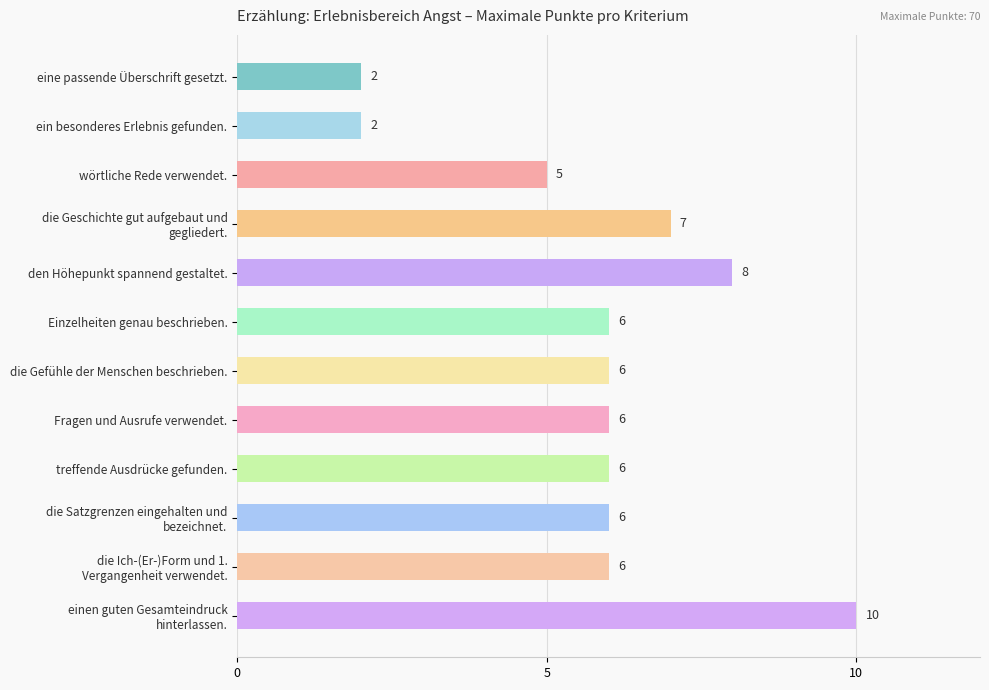

Count the number of data series in this chart.

1